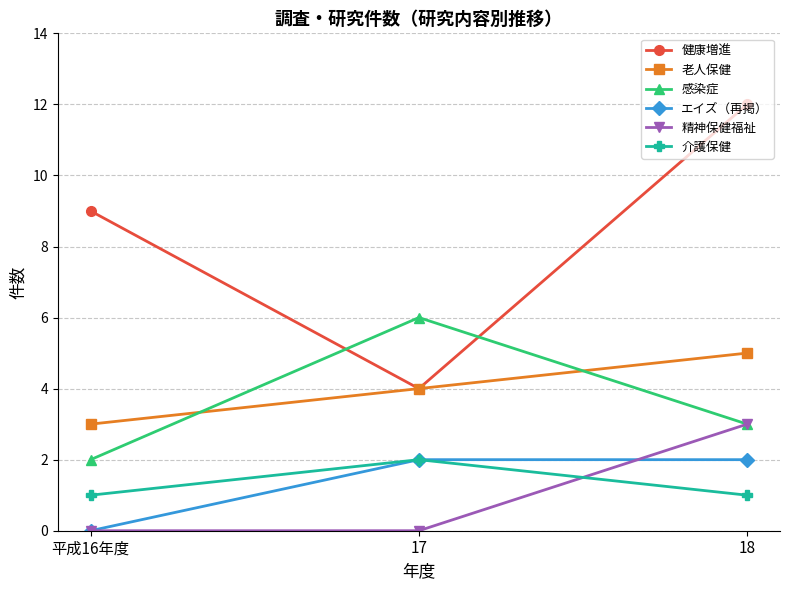

At which category is the sum across all series the highest?

18